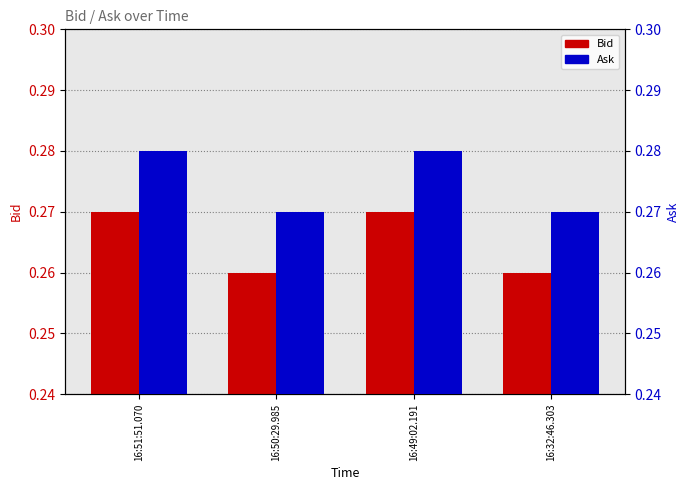

Between 16:51:51.070 and 16:49:02.191, which series saw the biggest shift?

Bid